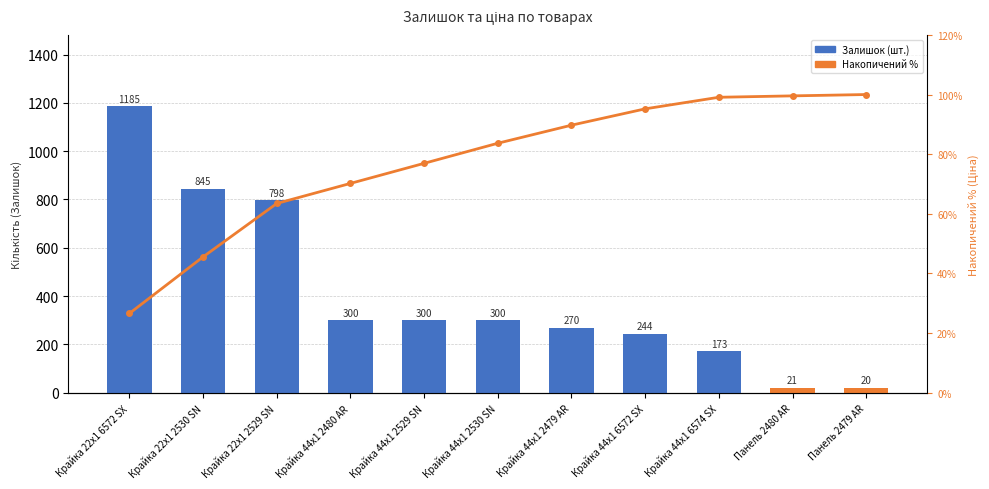

List the labels in order of Залишок value, largest first.

Крайка 22x1 6572 SX, Крайка 22x1 2530 SN, Крайка 22x1 2529 SN, Крайка 44x1 2480 AR, Крайка 44x1 2529 SN, Крайка 44x1 2530 SN, Крайка 44x1 2479 AR, Крайка 44x1 6572 SX, Крайка 44x1 6574 SX, Панель 2480 AR, Панель 2479 AR